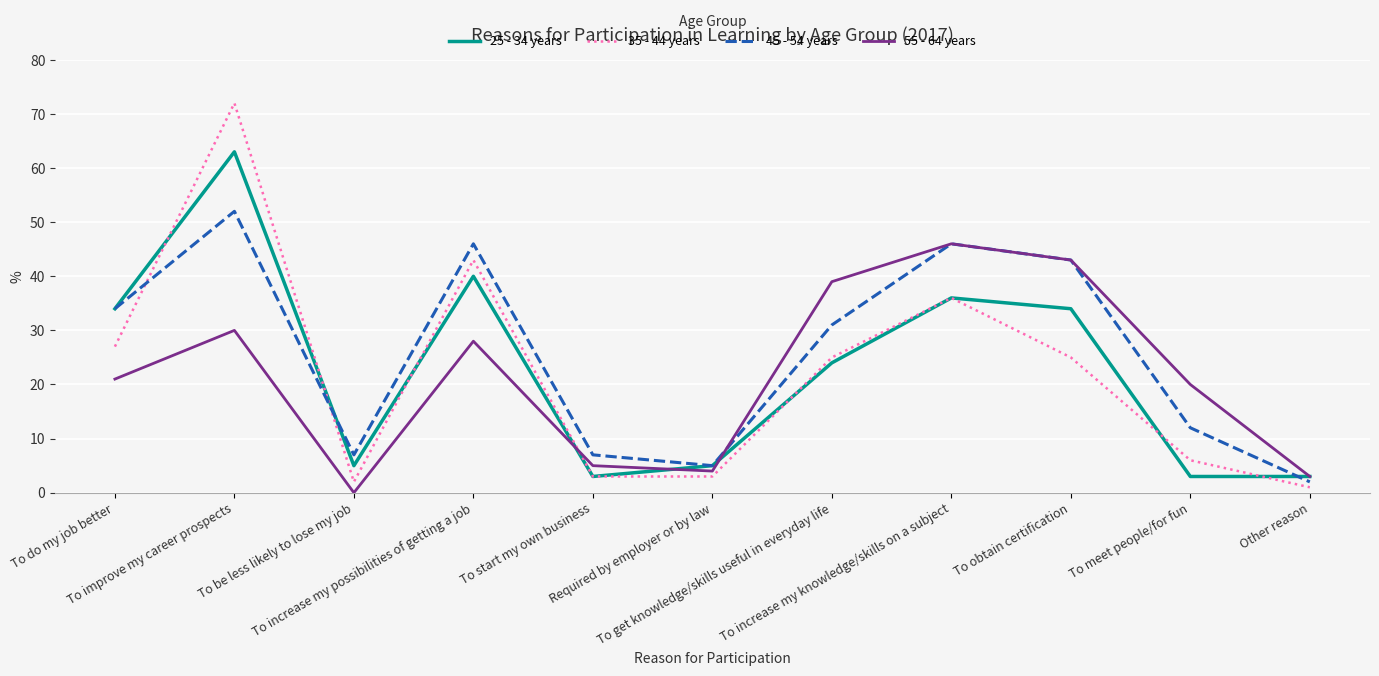

How many interior local peaks does the 55 - 64 years series have?

3